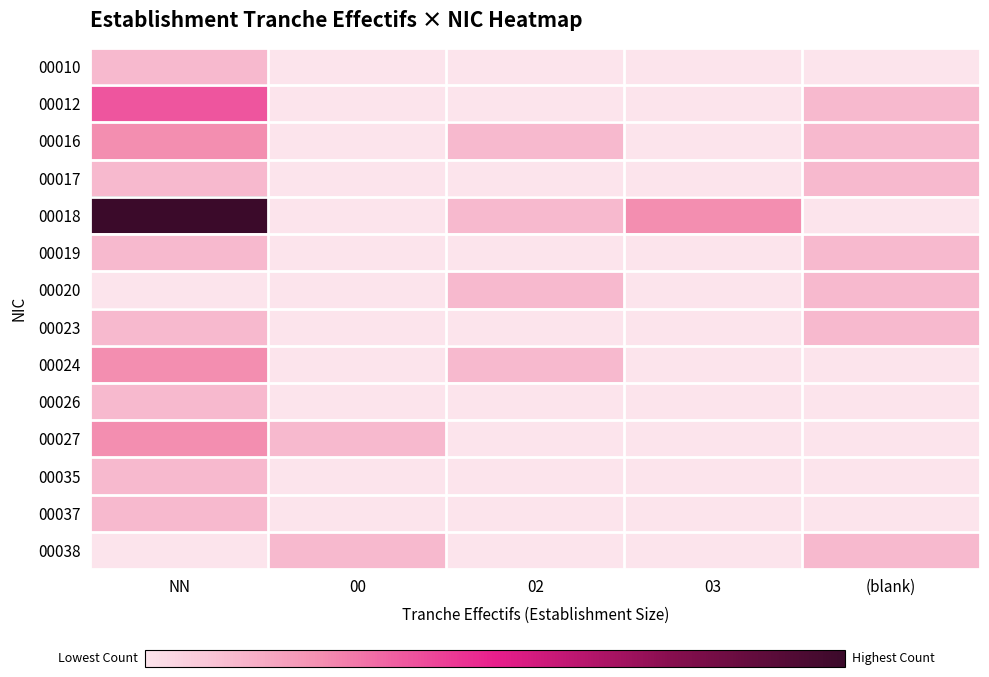

What is the spread (max minus min) of values at (blank)?

1